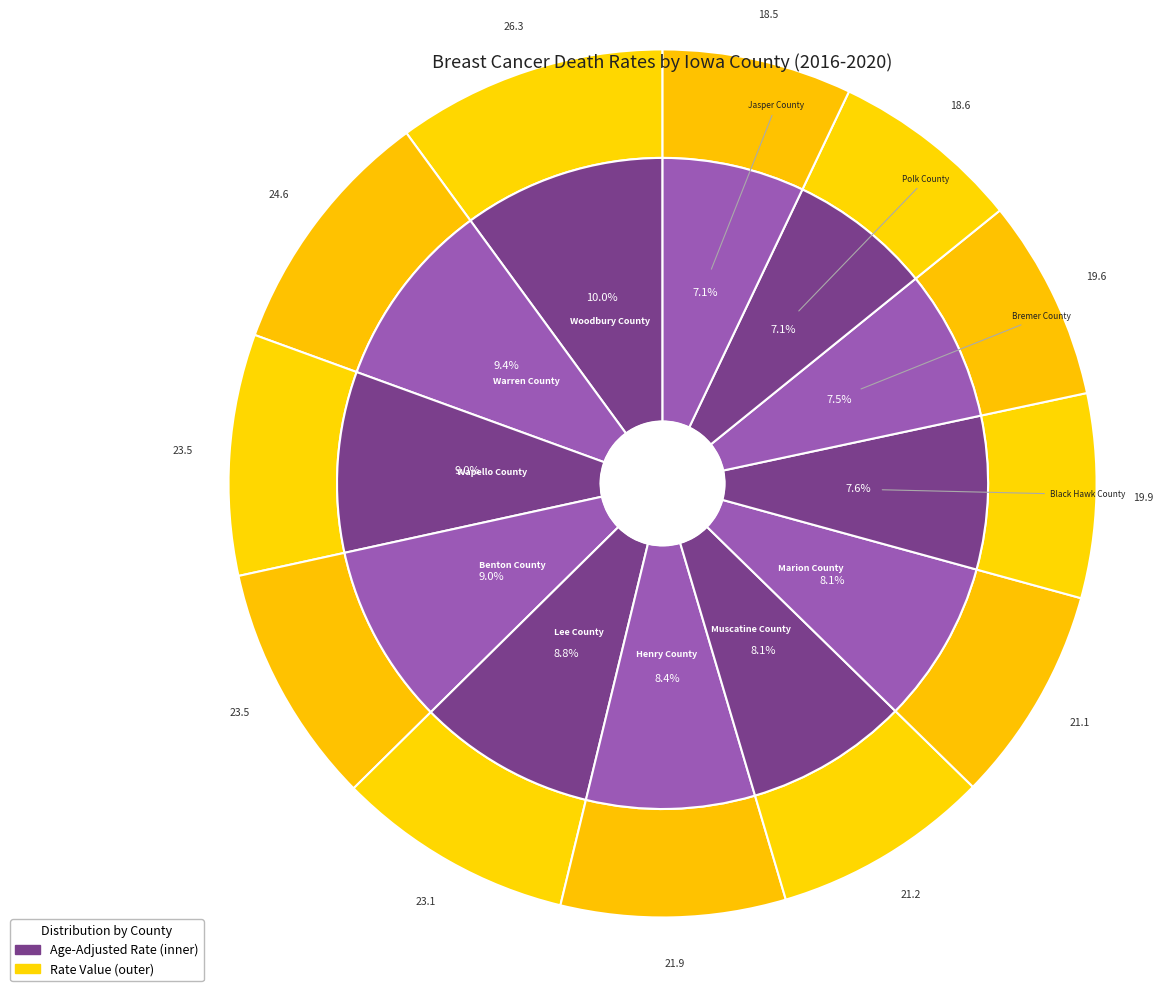

Combined, what portion of the pie is Benton County and Bremer County?

16.5%